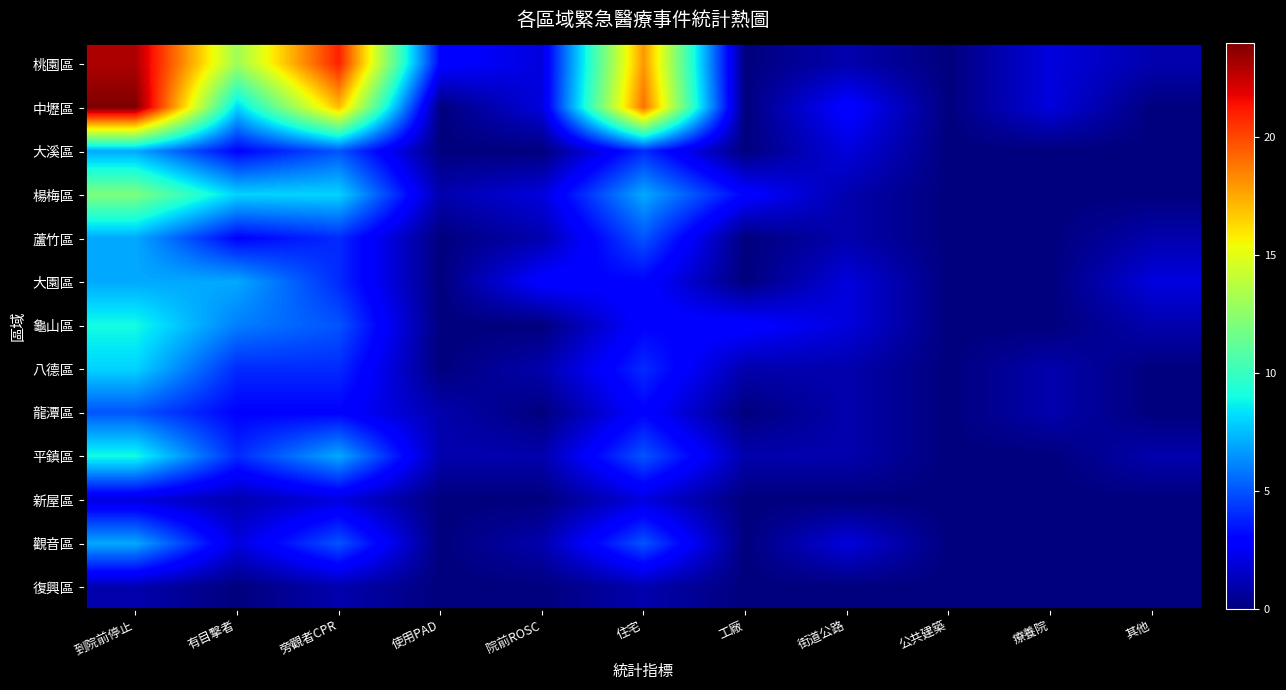

Count the number of data series in this chart.

13